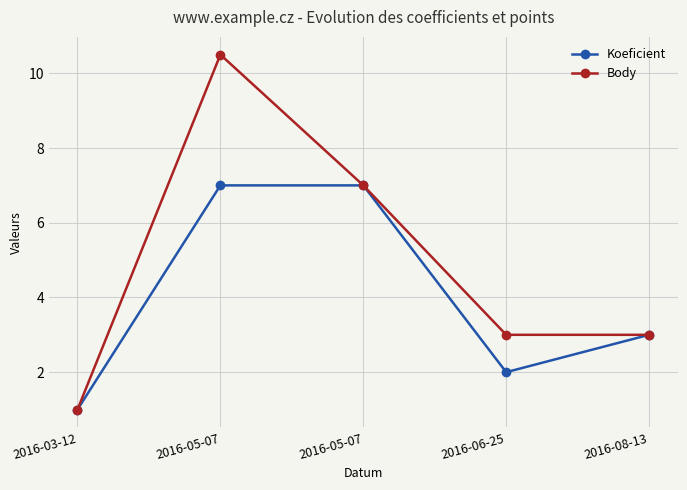

What is the sum of the Body values at 2016-03-12 and 2016-06-25?

4.0